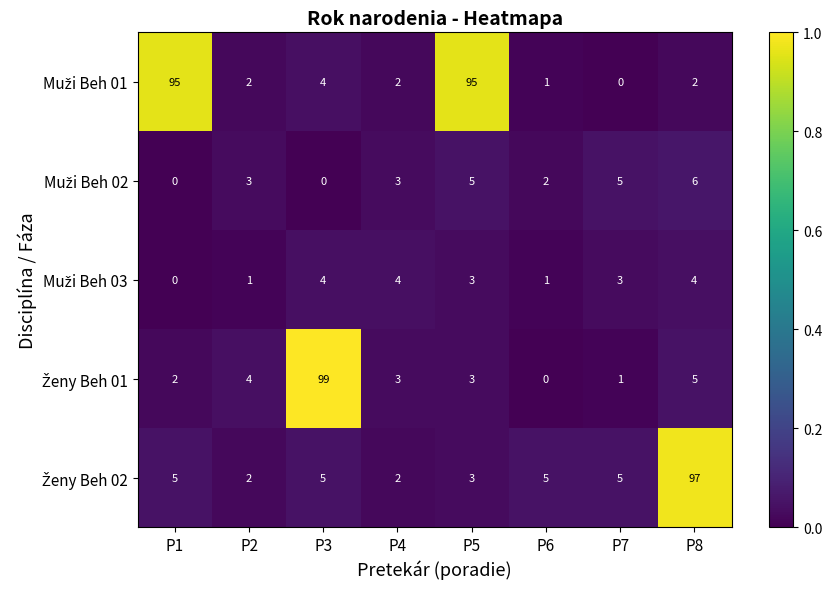

Which label corresponds to the largest value in the chart?

P3